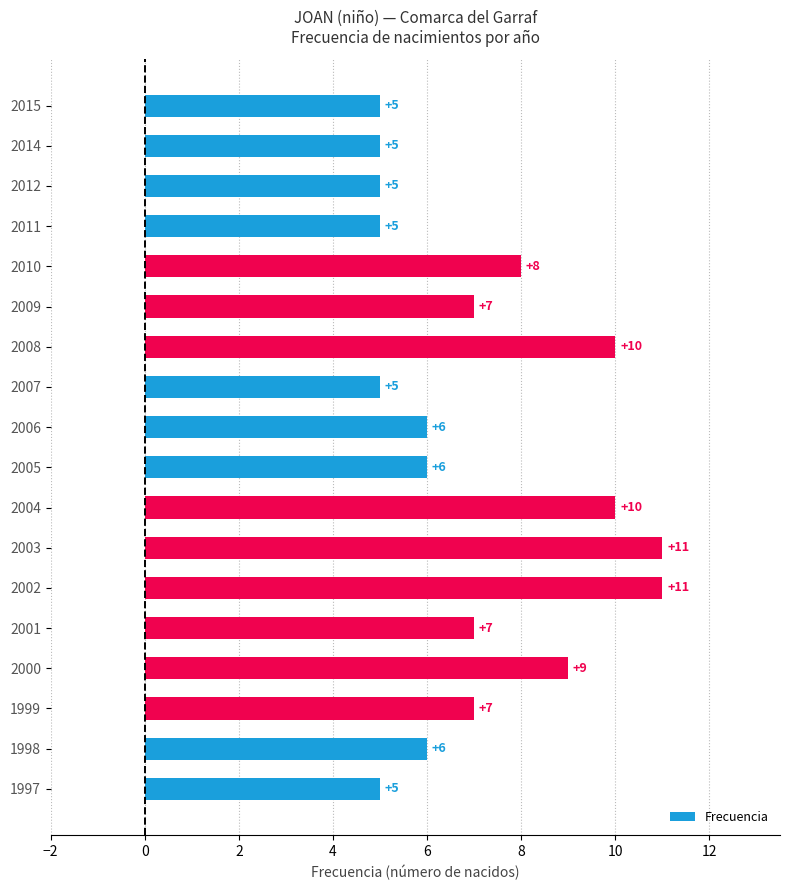

Approximately how many times larger is the value at 2003 compared to 2007?

2.2